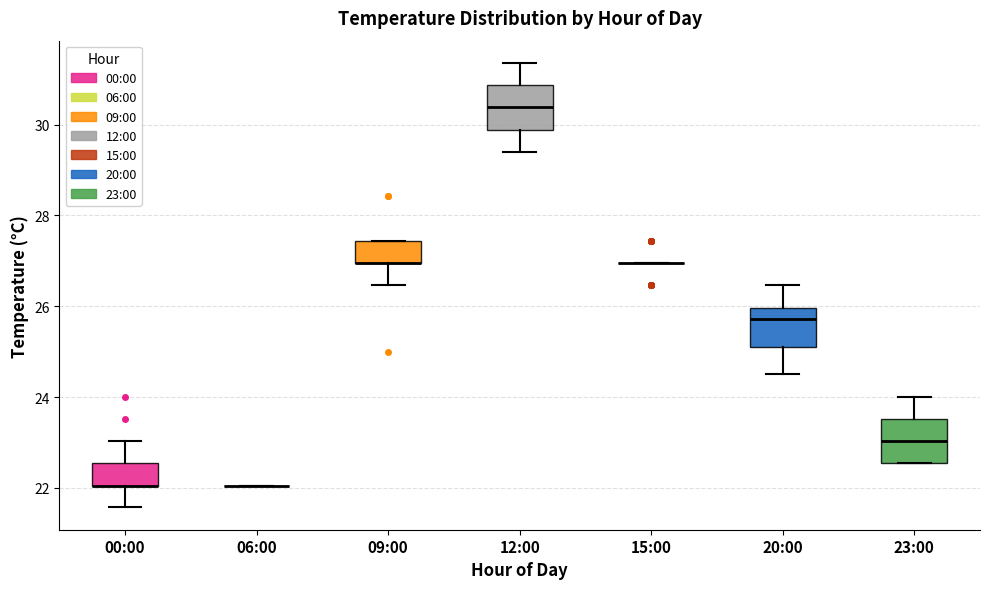

Reading left to right, transcribe this box plot: for each box, give where its median line is, the range the box spans, and where its two whiskers end, as read against the y-axis. The values are not printed on the chart, so give them approximately, as read against the axis.

00:00: median 22.0 (drawn on the box's lower edge), box 22.0 to 22.6, whiskers 21.6 to 23.0
06:00: box collapsed to a line at 22.0, whiskers 22.0 to 22.0
09:00: median 27.0 (drawn on the box's lower edge), box 27.0 to 27.4, whiskers 26.4 to 27.4
12:00: median 30.4, box 29.8 to 30.8, whiskers 29.4 to 31.4
15:00: box collapsed to a line at 27.0, whiskers 27.0 to 27.0
20:00: median 25.8, box 25.2 to 26.0, whiskers 24.6 to 26.4
23:00: median 23.0, box 22.6 to 23.6, whiskers 22.6 to 24.0